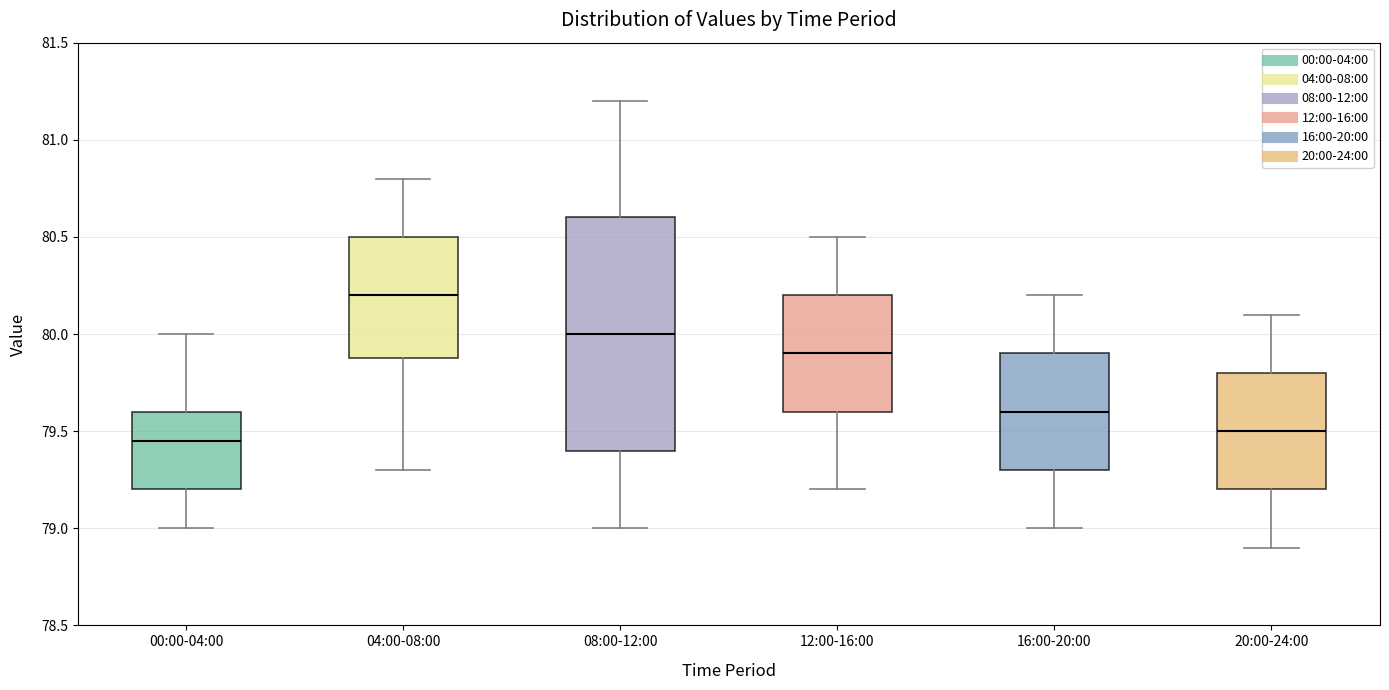

Reading left to right, transcribe this box plot: for each box, give where its median line is, the range the box spans, and where its two whiskers end, as read against the y-axis. The values are not printed on the chart, so give them approximately, as read against the axis.

00:00-04:00: median 79.45, box 79.20 to 79.60, whiskers 79.00 to 80.00
04:00-08:00: median 80.20, box 79.90 to 80.50, whiskers 79.30 to 80.80
08:00-12:00: median 80.00, box 79.40 to 80.60, whiskers 79.00 to 81.20
12:00-16:00: median 79.90, box 79.60 to 80.20, whiskers 79.20 to 80.50
16:00-20:00: median 79.60, box 79.30 to 79.90, whiskers 79.00 to 80.20
20:00-24:00: median 79.50, box 79.20 to 79.80, whiskers 78.90 to 80.10